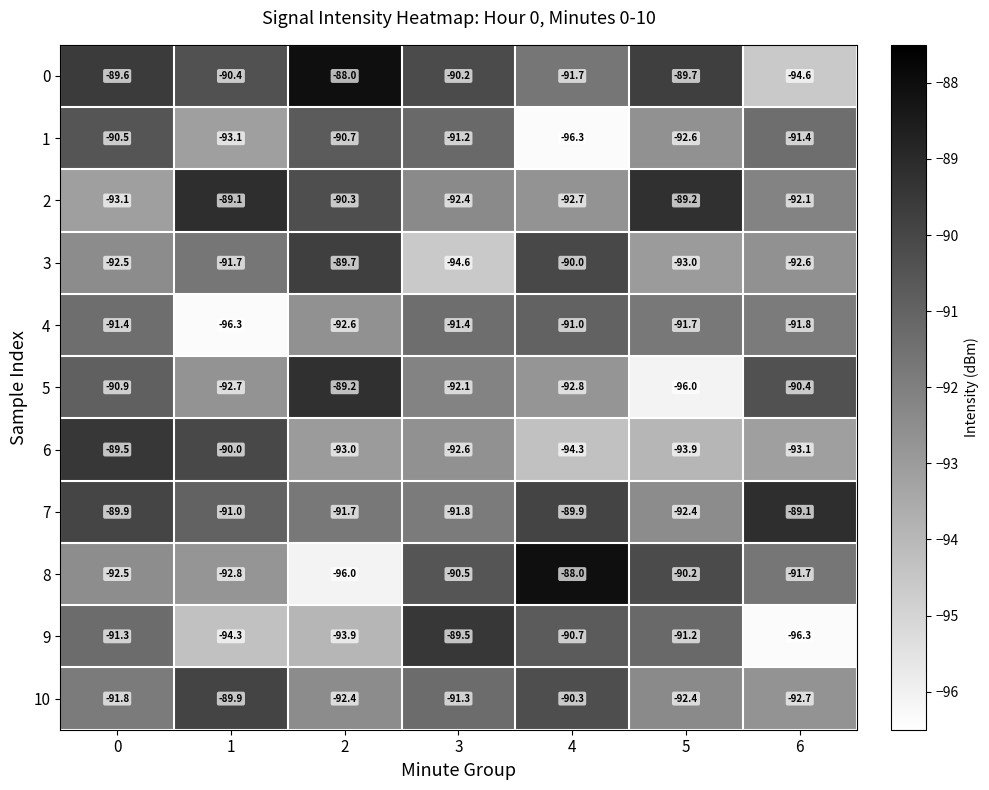

What is the difference between the maximum and second lowest values in the 5 series?

3.6